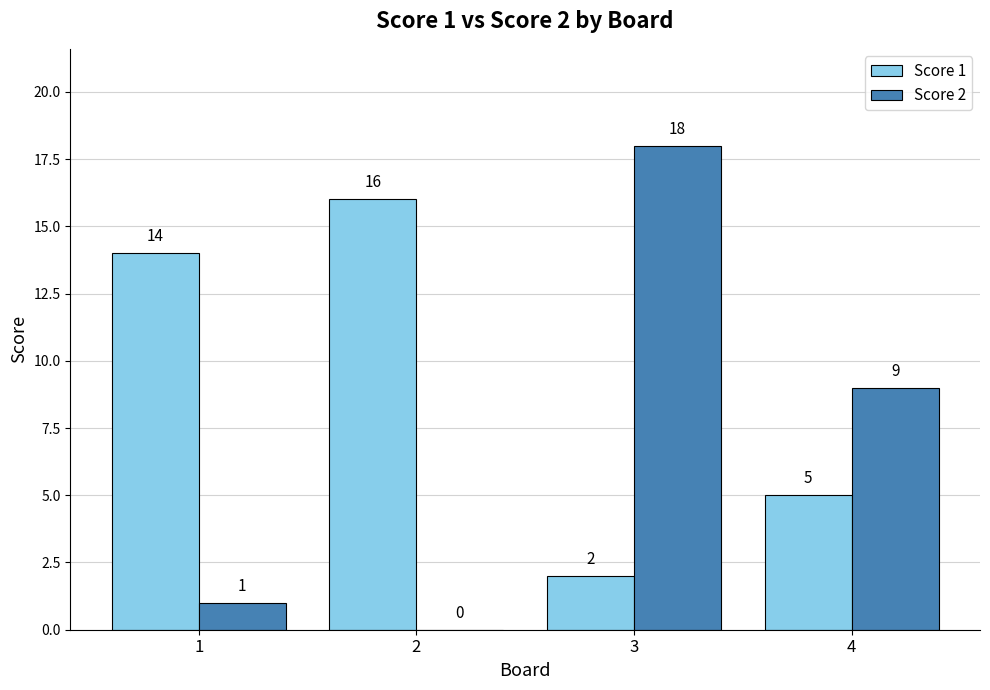

How many series are shown in this chart?

2